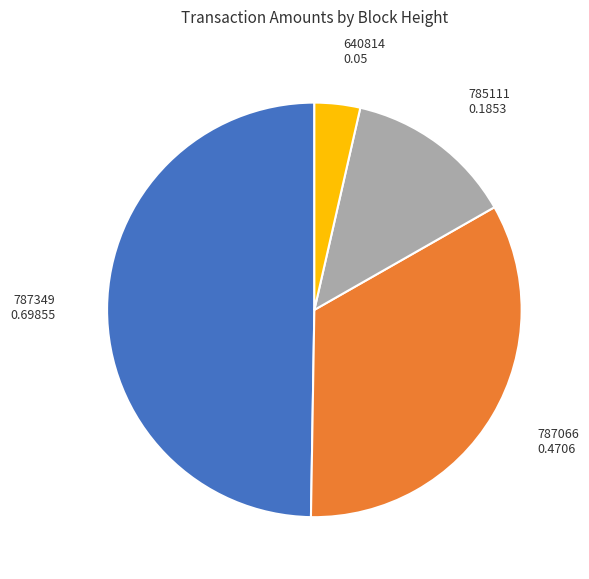

The 640814 slice represents 4% of the pie. True or false?

True